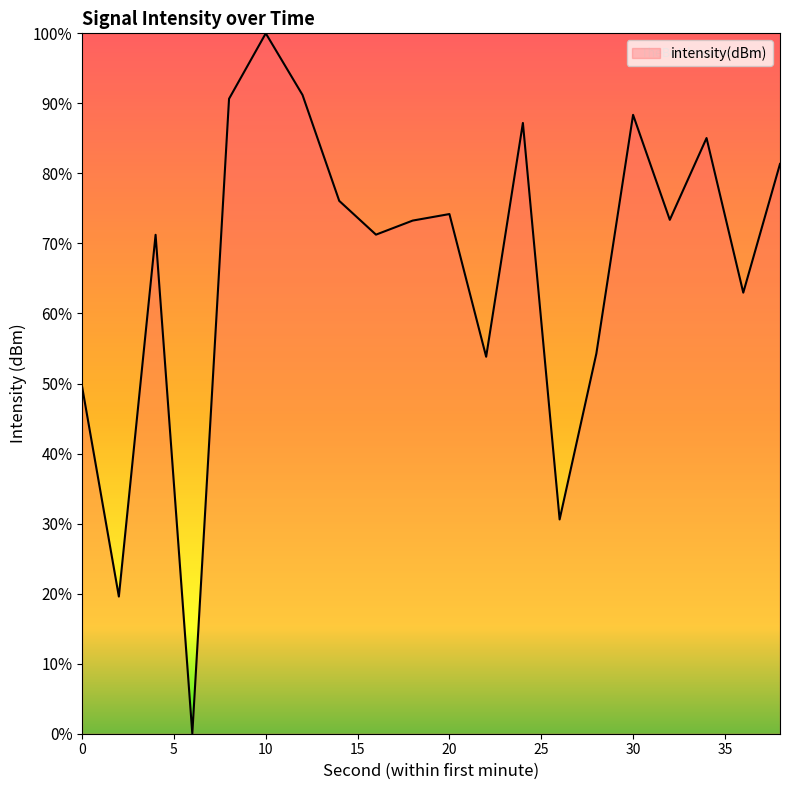

What is the greatest value displayed?

100.0